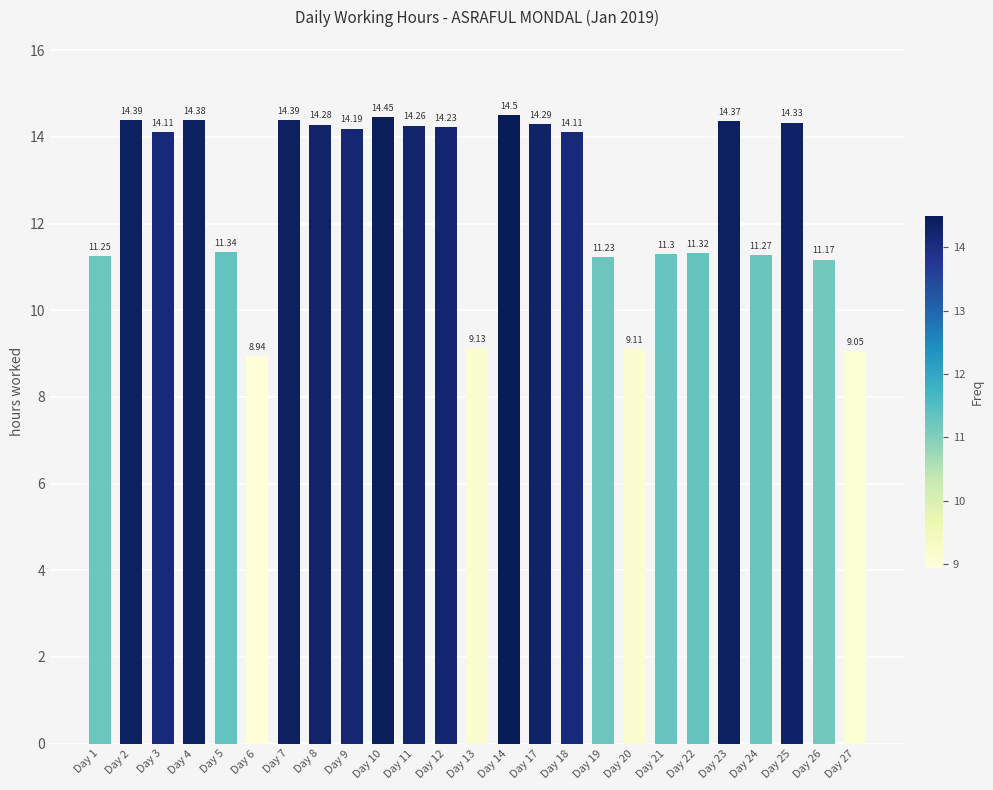

What is the sum of all values?

315.4